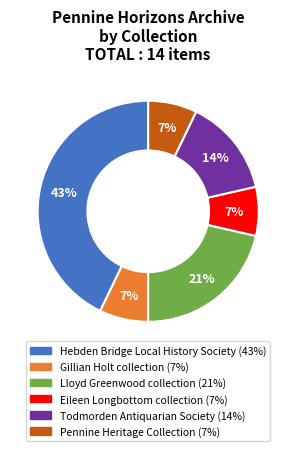

Is Hebden Bridge Local History Society the majority of the pie?

No